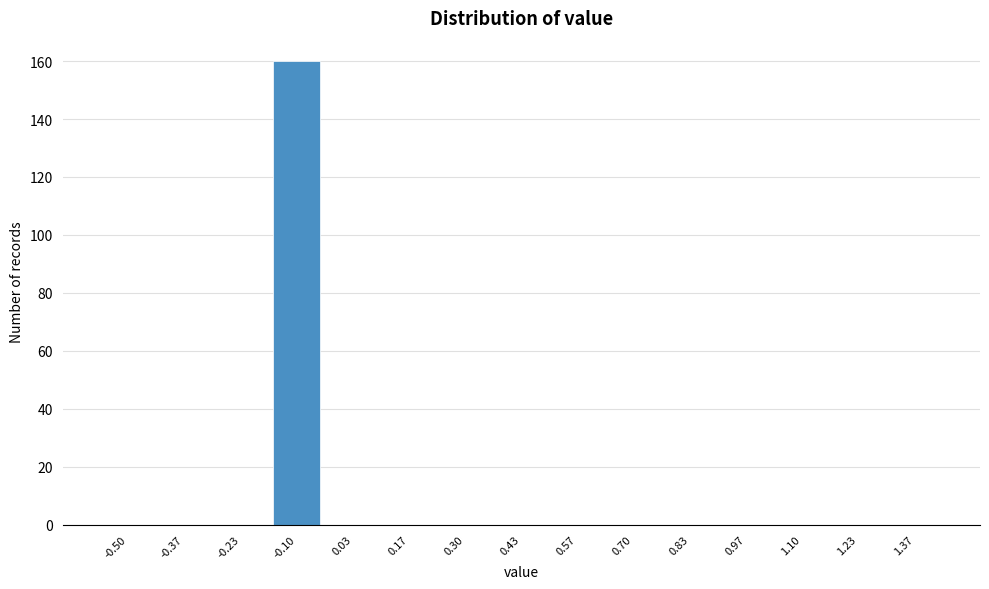

Reading right to left, what are all the values shown in this chart?

1.37=0	1.23=0	1.10=0	0.97=0	0.83=0	0.70=0	0.57=0	0.43=0	0.30=0	0.17=0	0.03=0	-0.10=160	-0.23=0	-0.37=0	-0.50=0